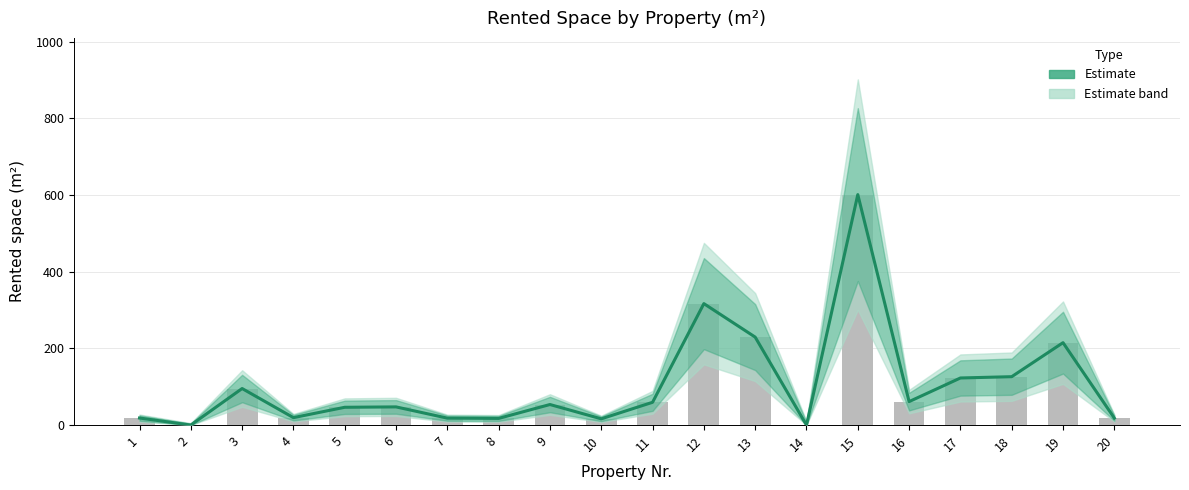

How many values are above zero?

18